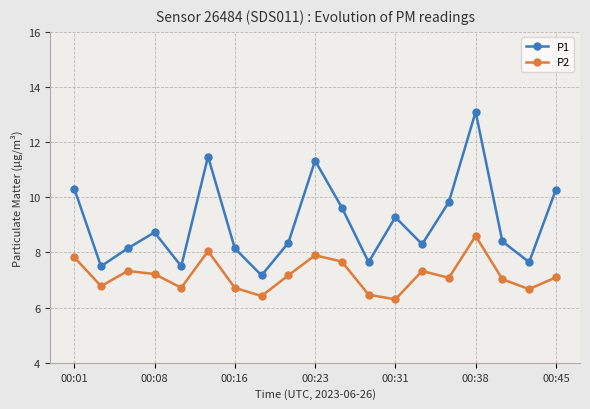

List the series in order of their overall mean, lowest first.

P2, P1